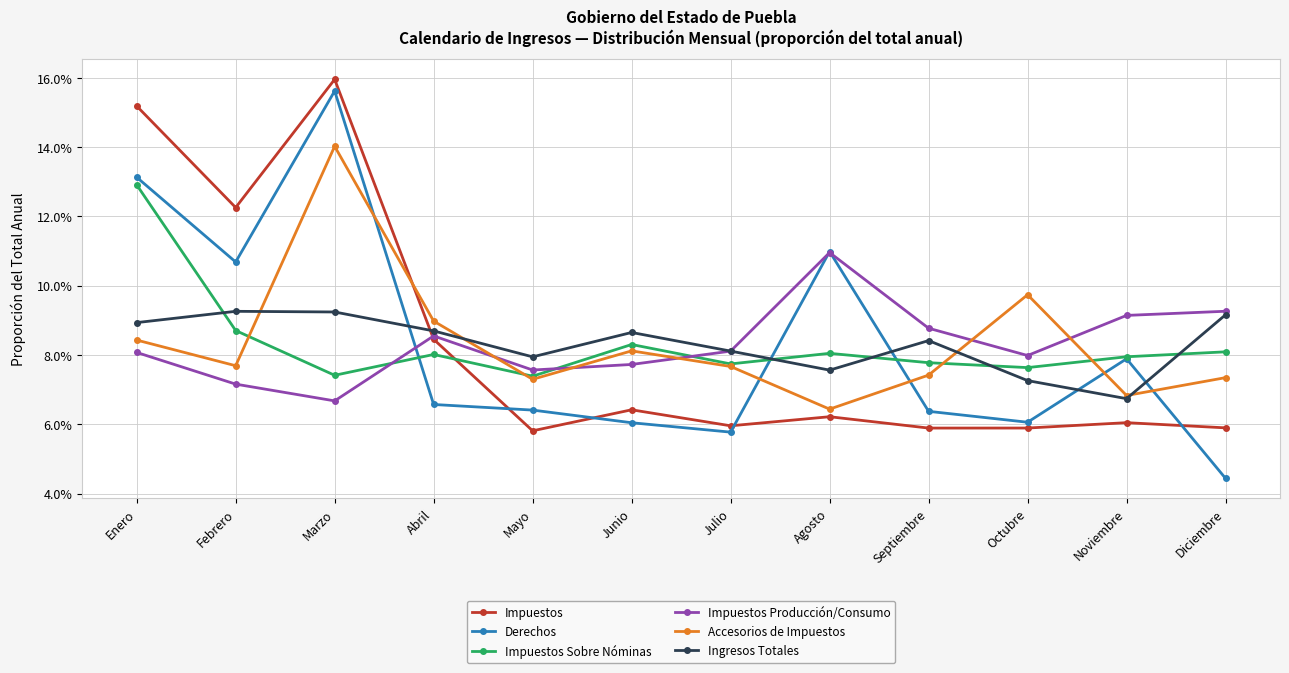

Between which two adjacent categories do Accesorios de Impuestos and Ingresos Totales first intersect?

Febrero and Marzo